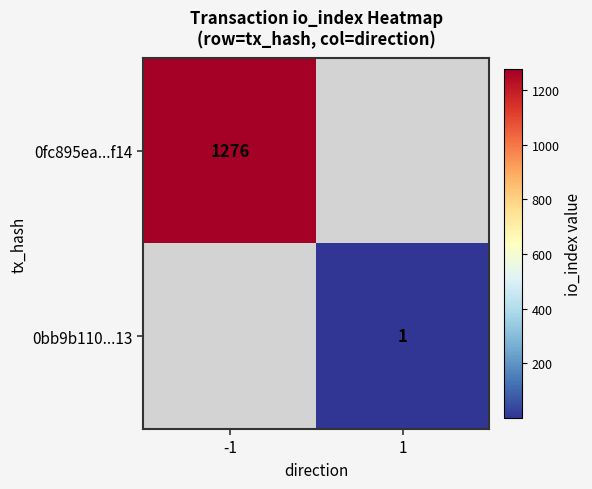

The 0bb9b110...13 series shows 1 at 1. True or false?

True